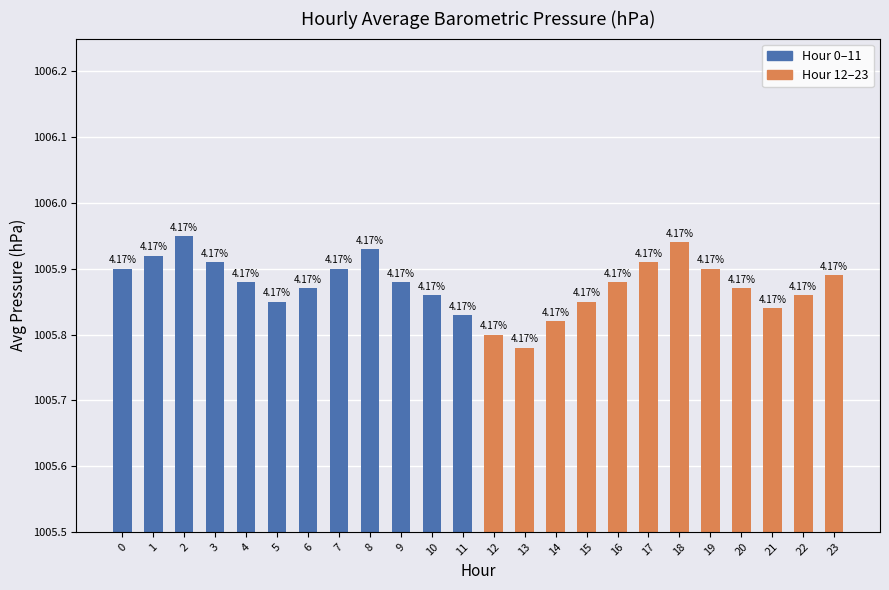

How many bars are there in total?

24